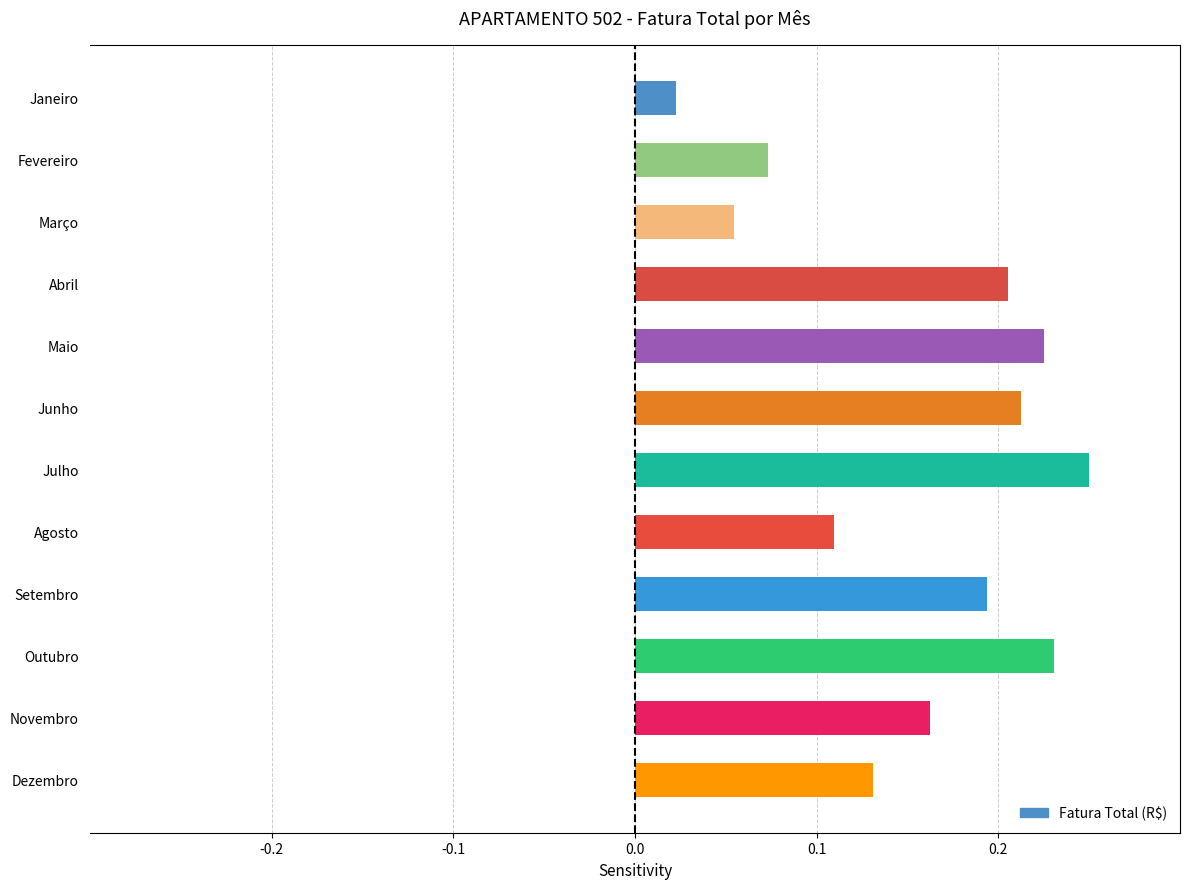

What is the label of the 2nd bar from the top?

Fevereiro